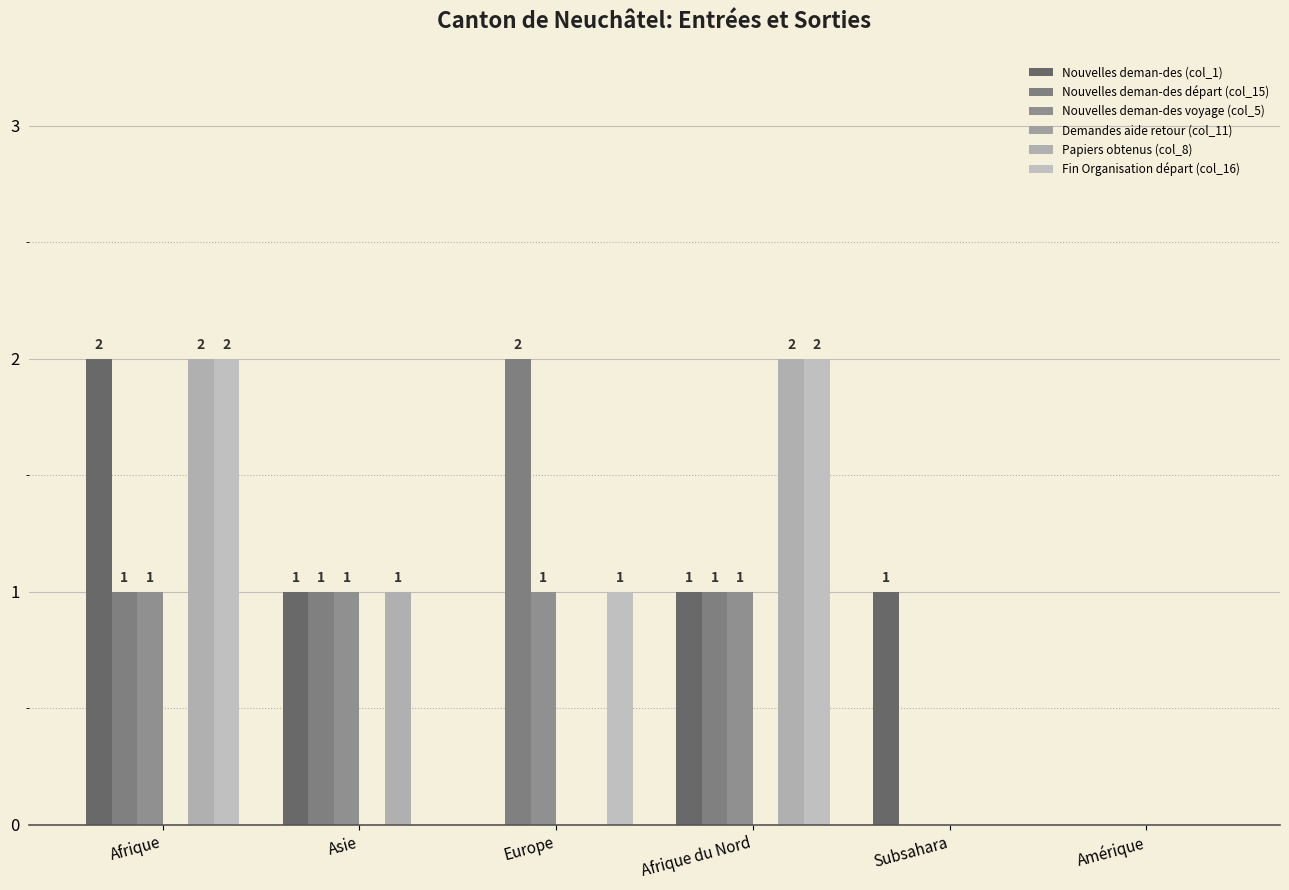

Which series changed the most between Europe and Afrique du Nord?

Papiers obtenus (col_8)